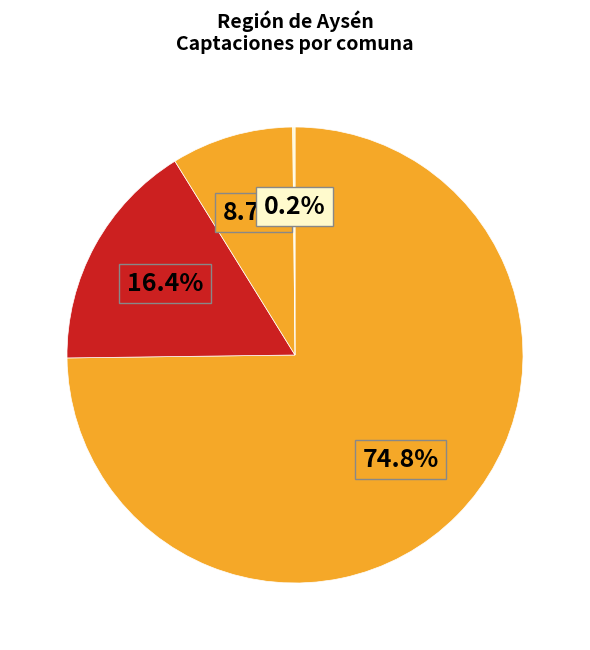

To the nearest percent, what is the difference between the largest and smallest slice percentages?

75%